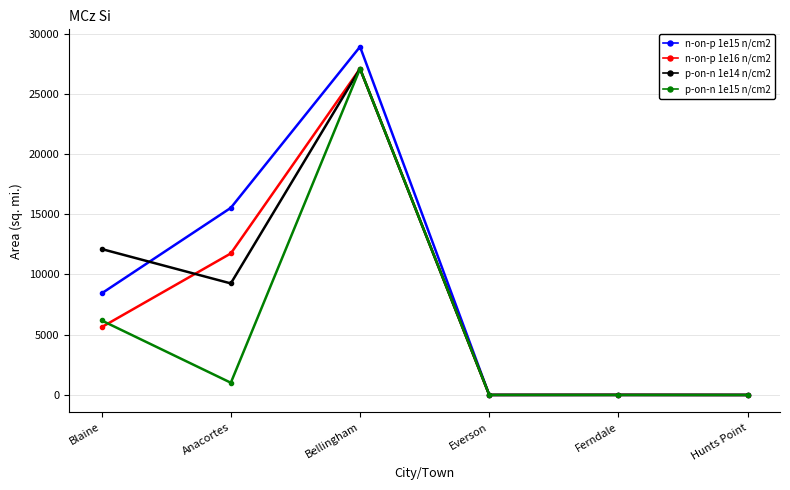

Which category has the highest value in the n-on-p 1e16 n/cm2 series?

Bellingham